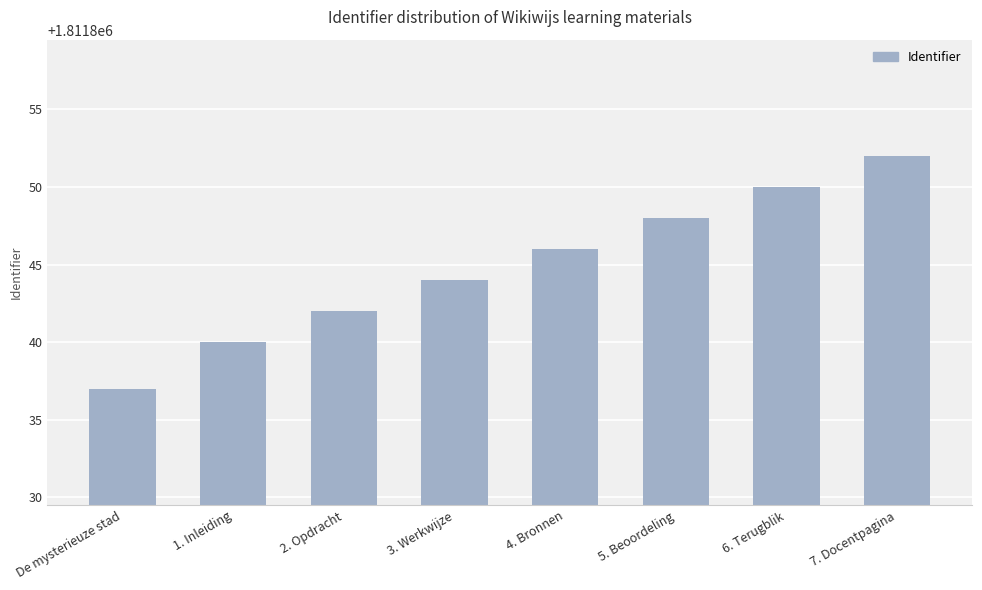

Approximately how many times larger is the value at 3. Werkwijze compared to 2. Opdracht?

1.0